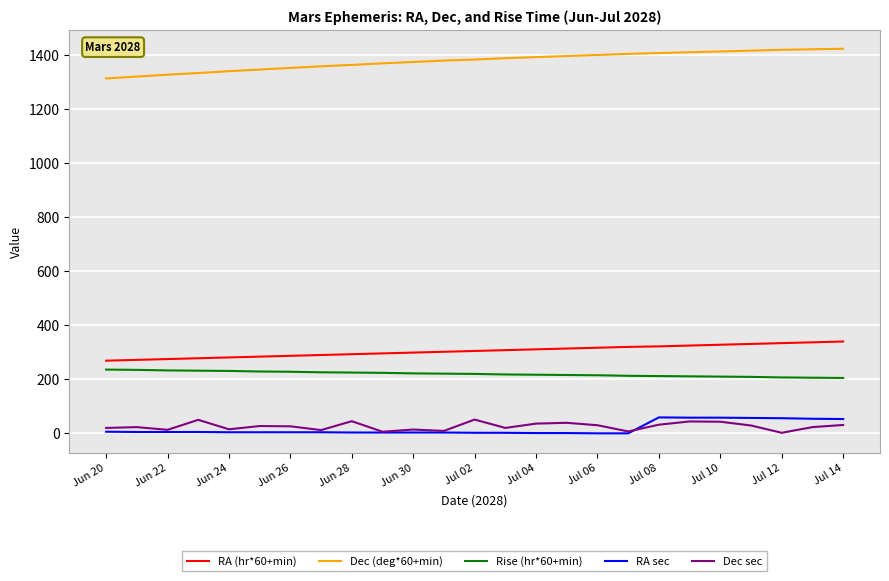

True or false: Dec sec and RA (hr*60+min) intersect in this chart.

False